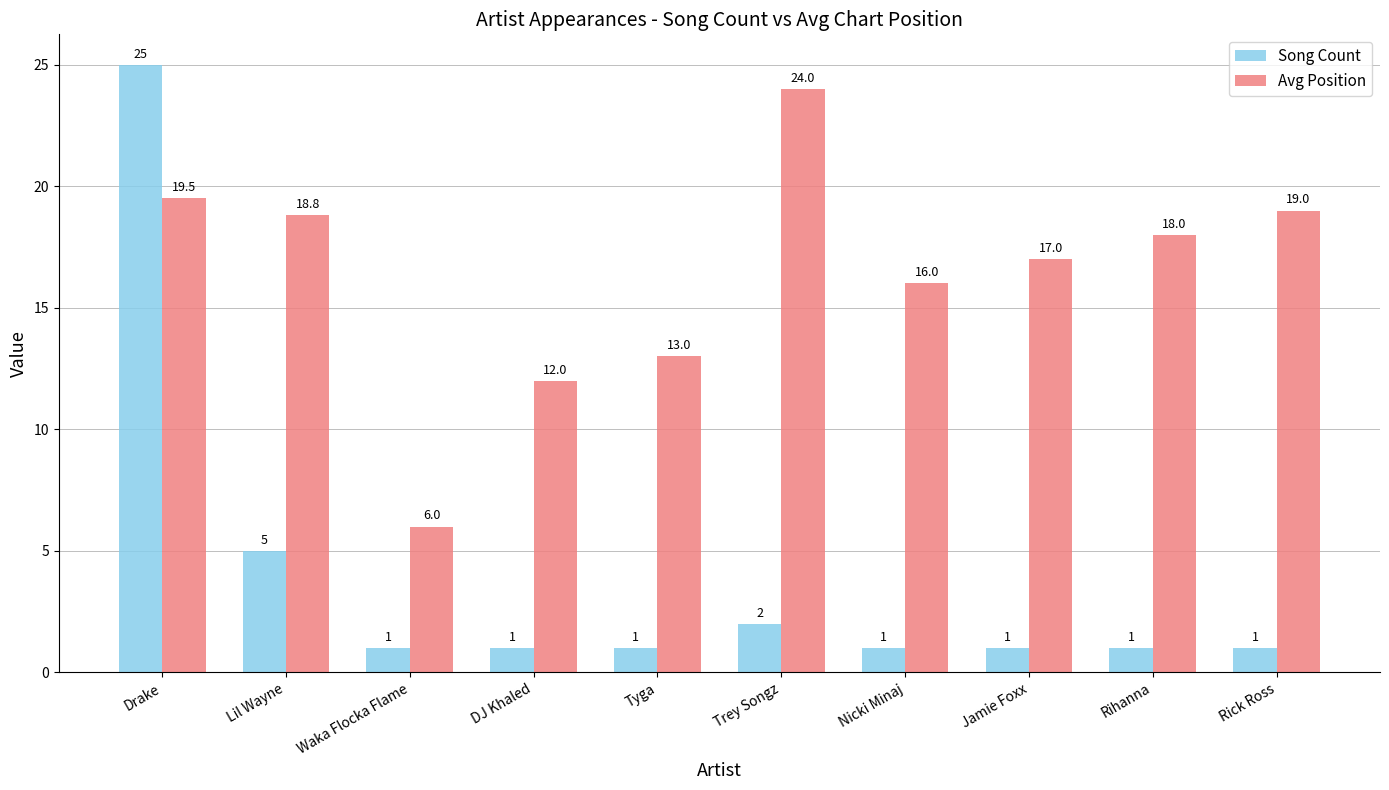

What is the sum of all Avg Position values?

163.3